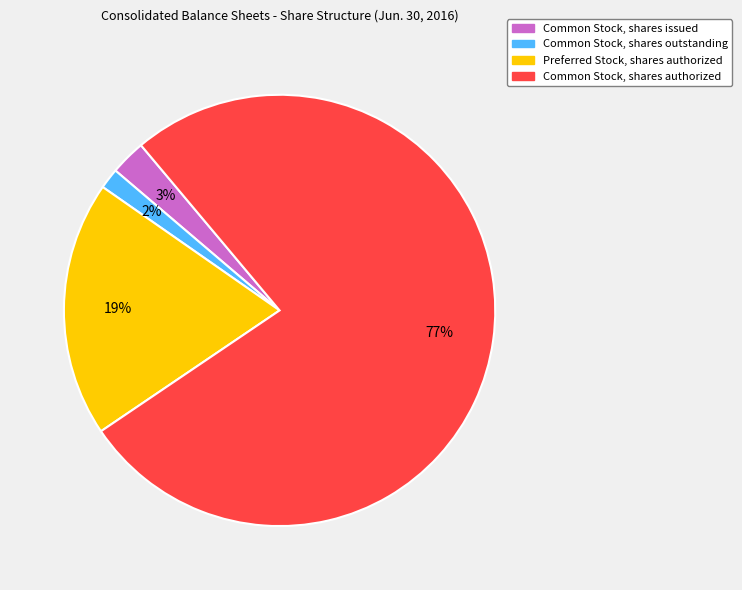

To the nearest percent, what percentage of the pie is Preferred Stock, shares authorized?

19%